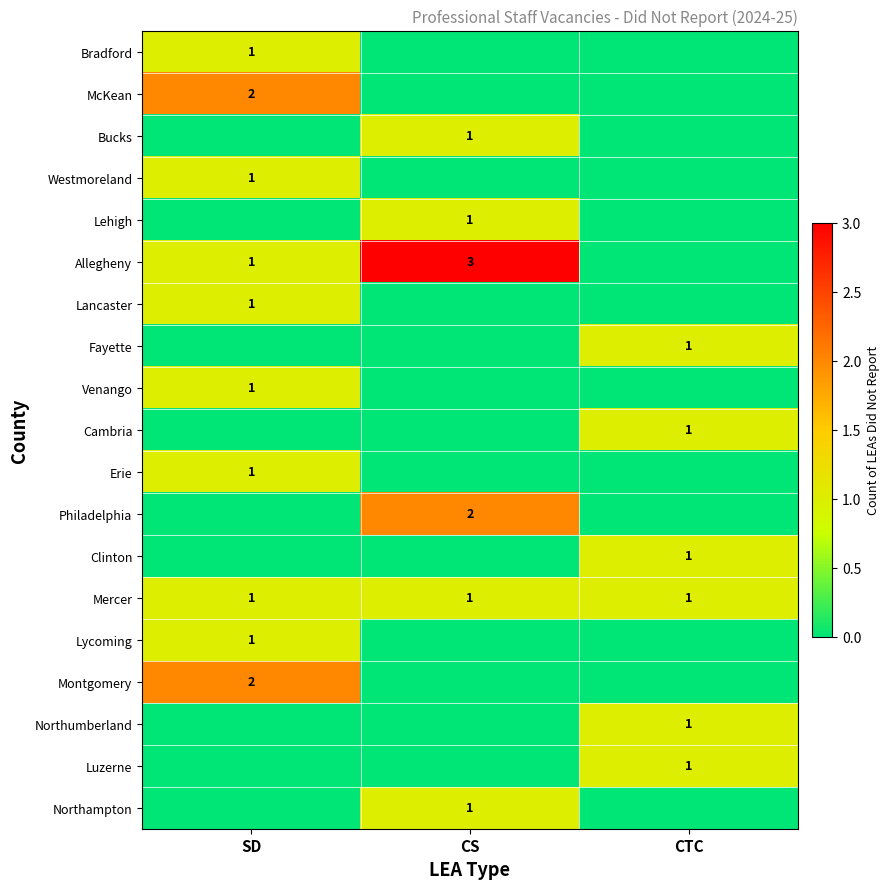

What is the minimum value for Mercer?

1